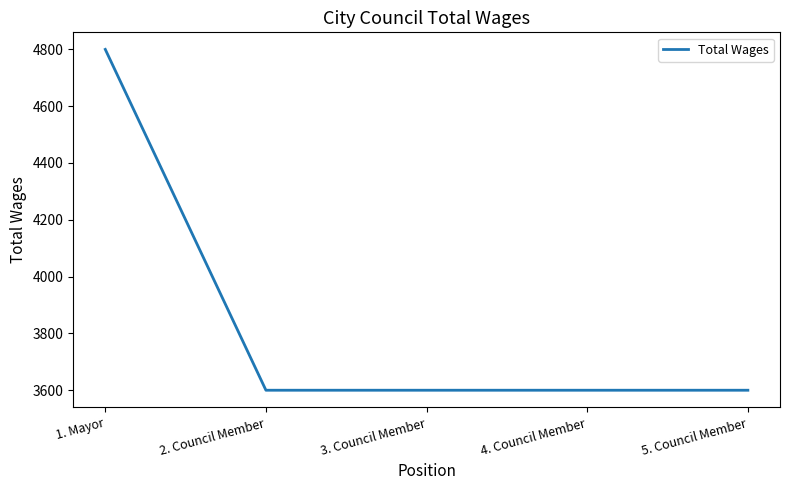

Reading left to right, transcribe all the data shown in this chart.

1. Mayor=4800	2. Council Member=3600	3. Council Member=3600	4. Council Member=3600	5. Council Member=3600